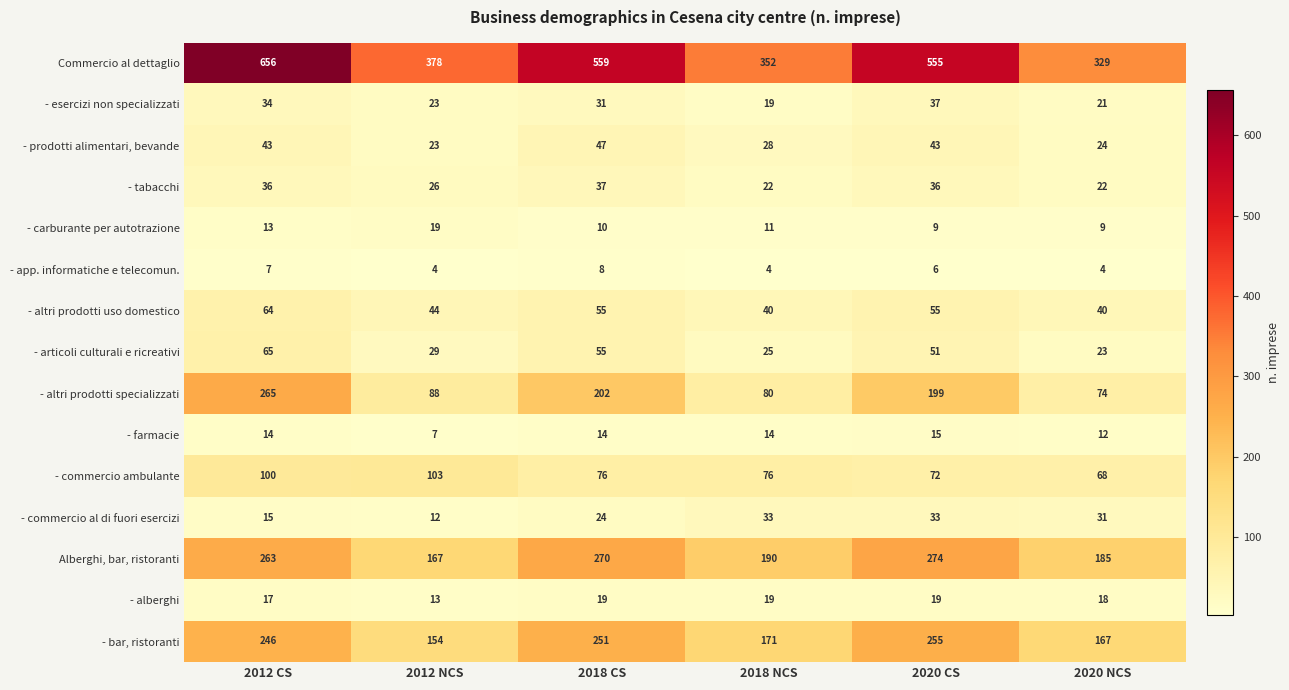

Where is - app. informatiche e telecomun. nearest to the value 6?

2020 CS